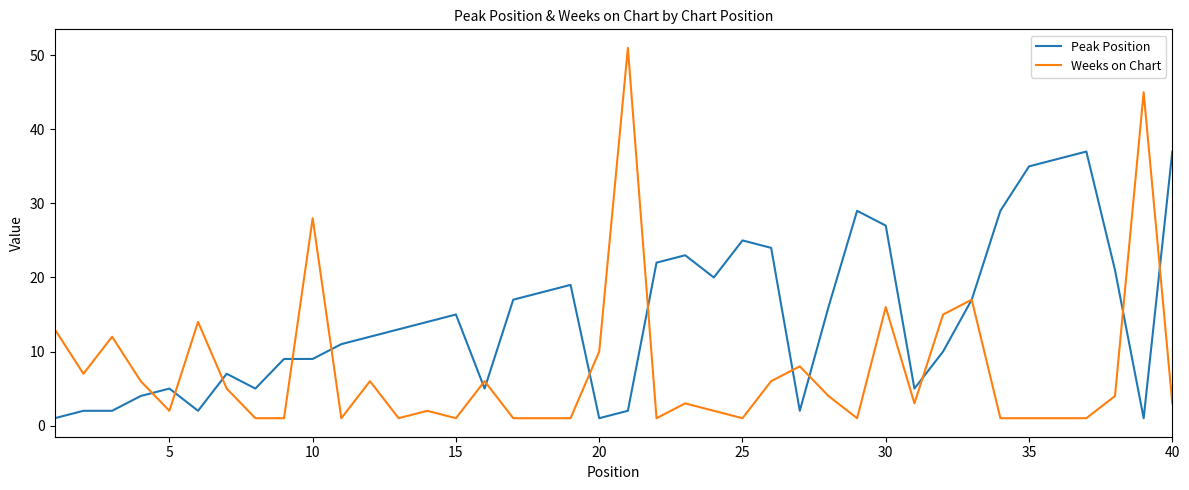

Reading left to right, extract all data points from this chart.

Peak Position: 1	2	2	4	5	2	7	5	9	9	11	12	13	14	15	5	17	18	19	1	2	22	23	20	25	24	2	16	29	27	5	10	17	29	35	36	37	21	1	37
Weeks on Chart: 13	7	12	6	2	14	5	1	1	28	1	6	1	2	1	6	1	1	1	10	51	1	3	2	1	6	8	4	1	16	3	15	17	1	1	1	1	4	45	3